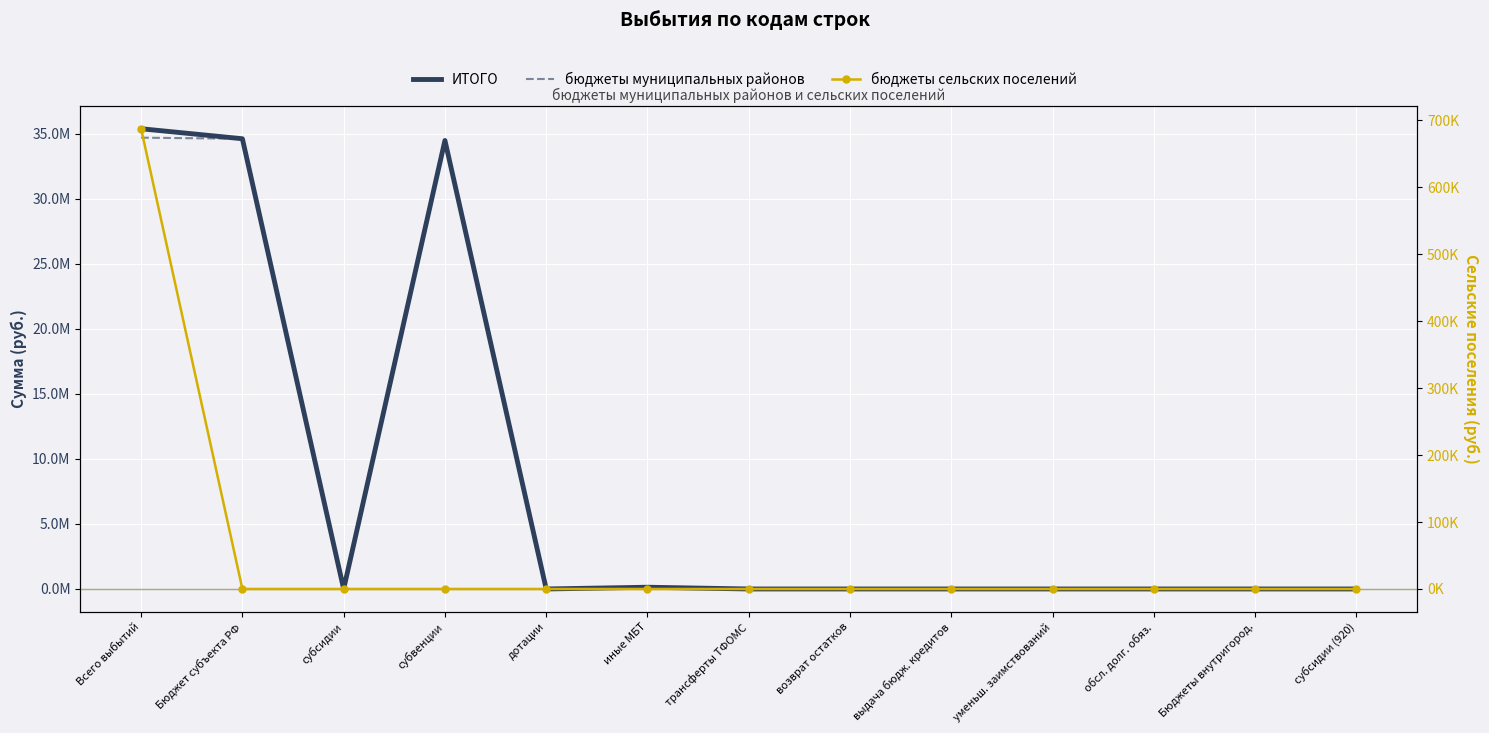

True or false: ИТОГО and бюджеты муниципальных районов intersect in this chart.

False